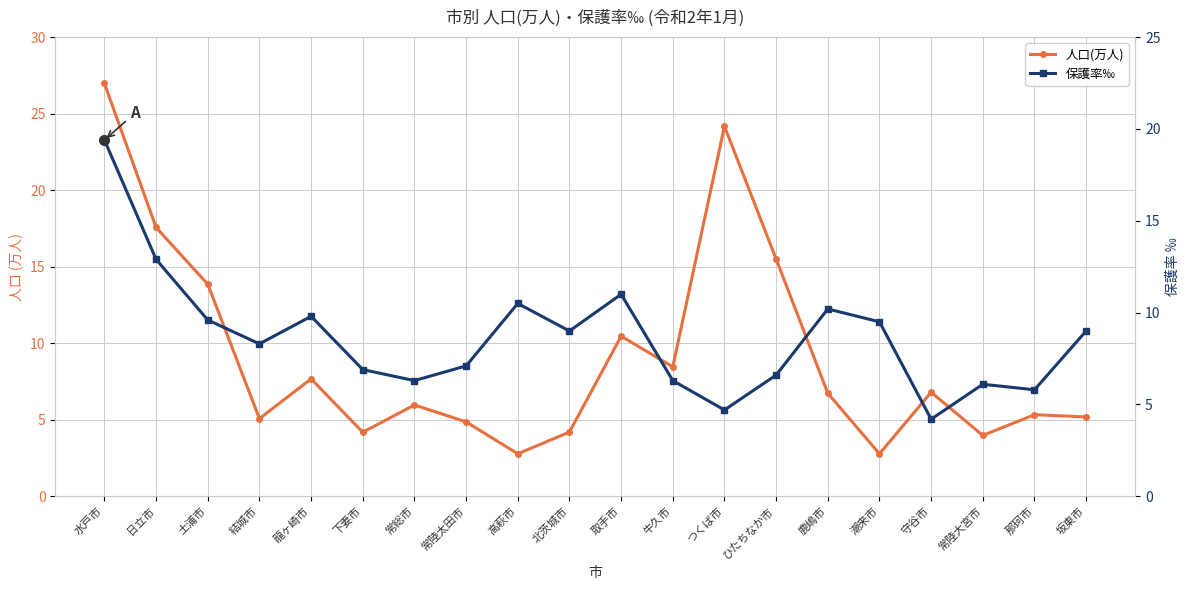

Which category has the highest value across all series?

水戸市